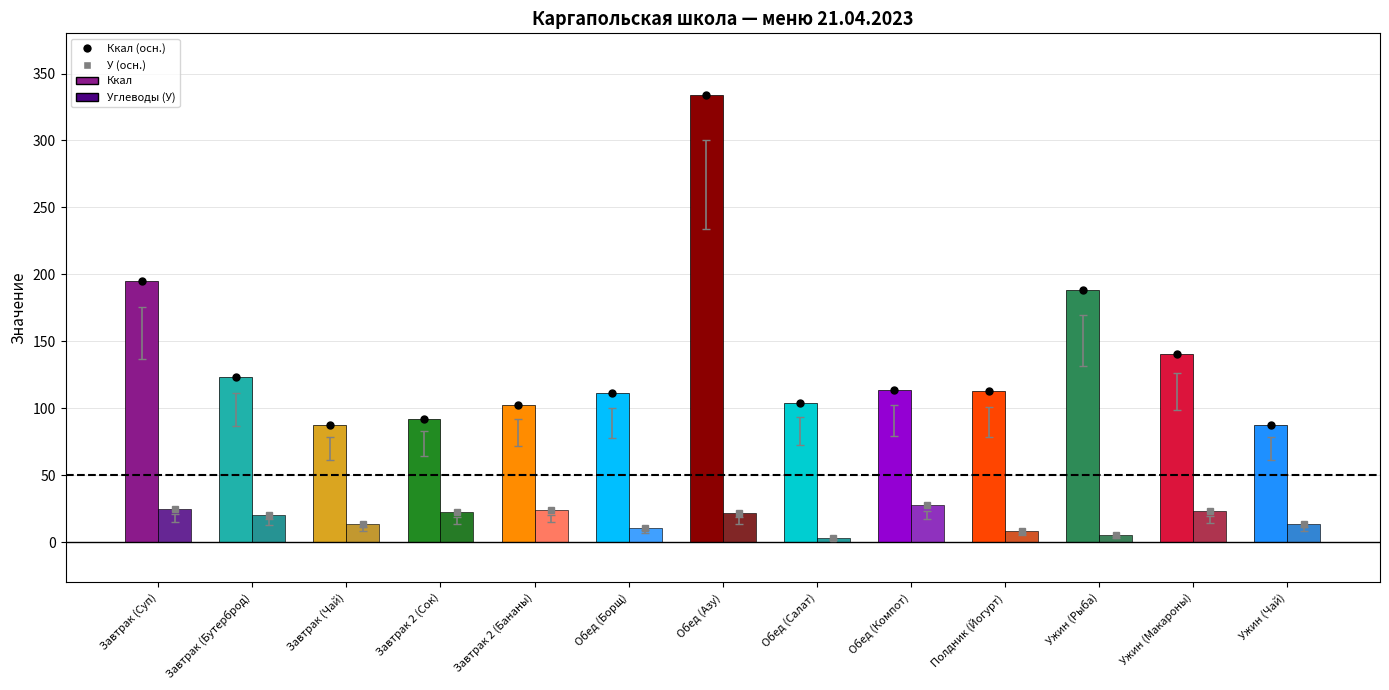

What is the label of the 6th bar from the right?

Обед (Салат)